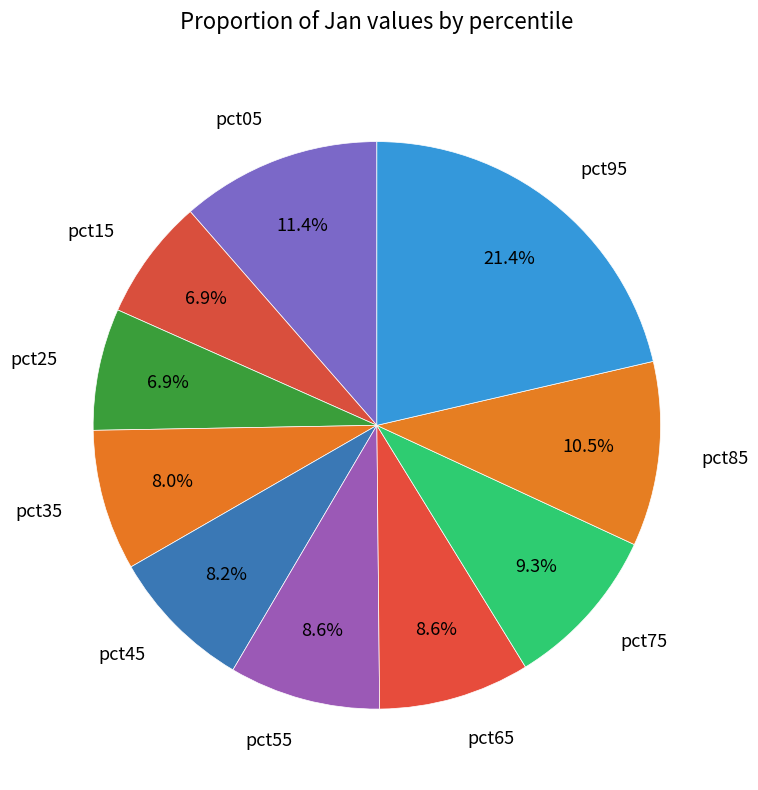

Between pct15 and pct75, which is larger?

pct75